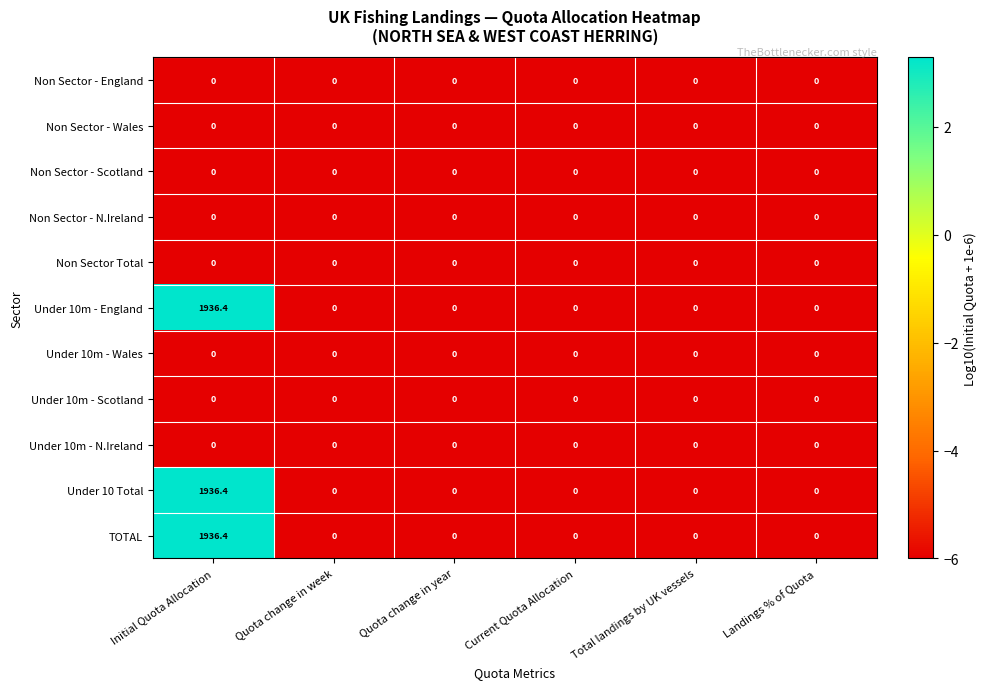

Is the value of Under 10 Total at Initial Quota Allocation greater than the value of Under 10m - N.Ireland at Landings % of Quota?

Yes